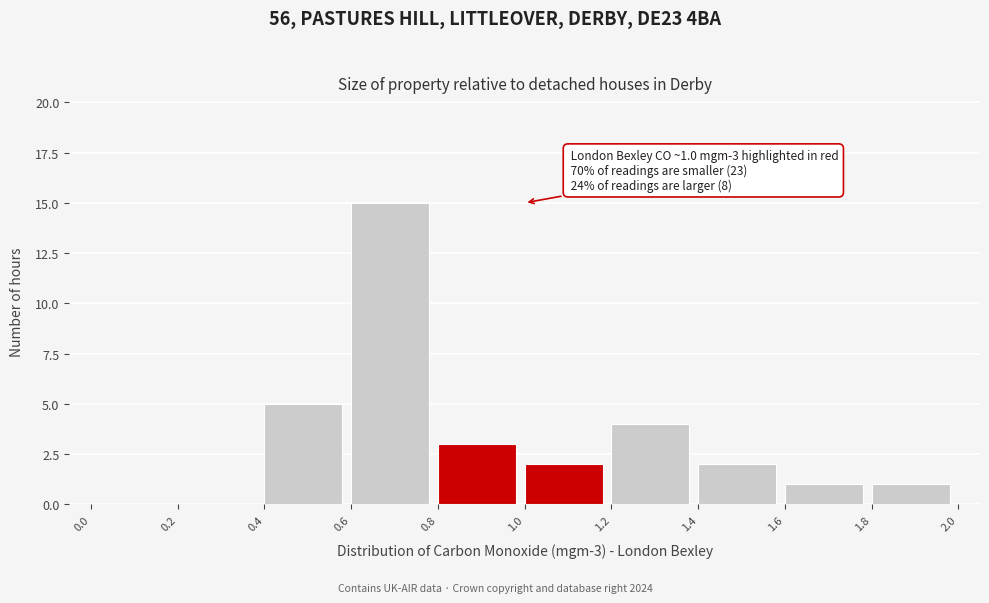

Which range on the x-axis has the tallest bar?

0.6 to 0.8